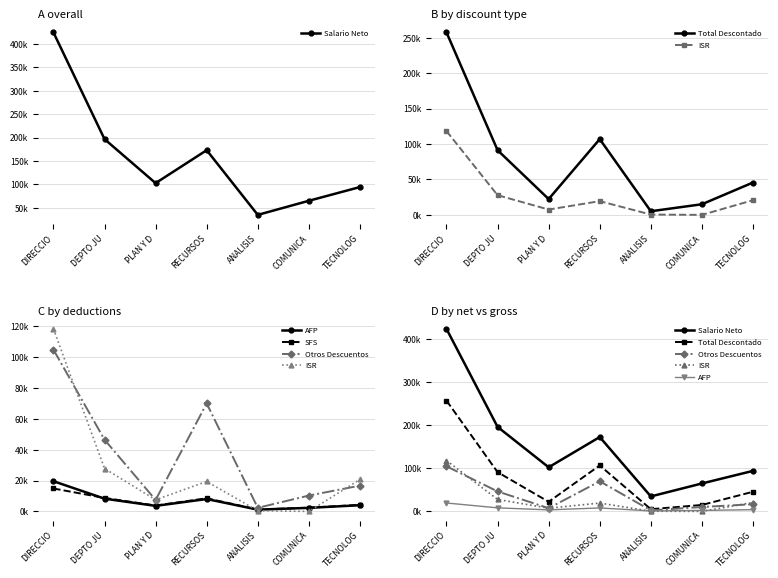

How many intersections are there between SFS and ISR?

2